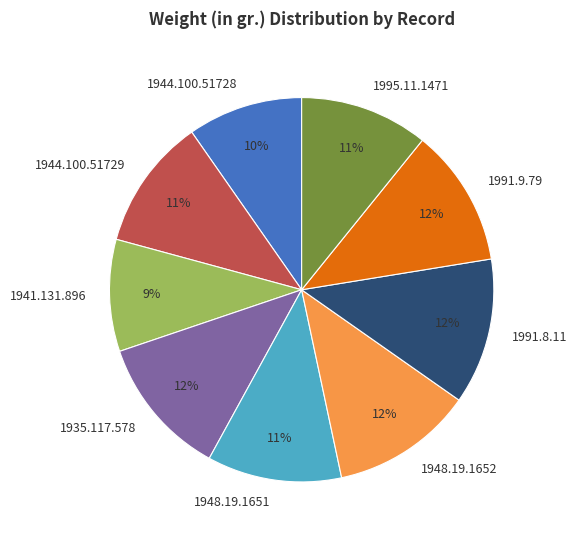

How many segments does this pie chart have?

9